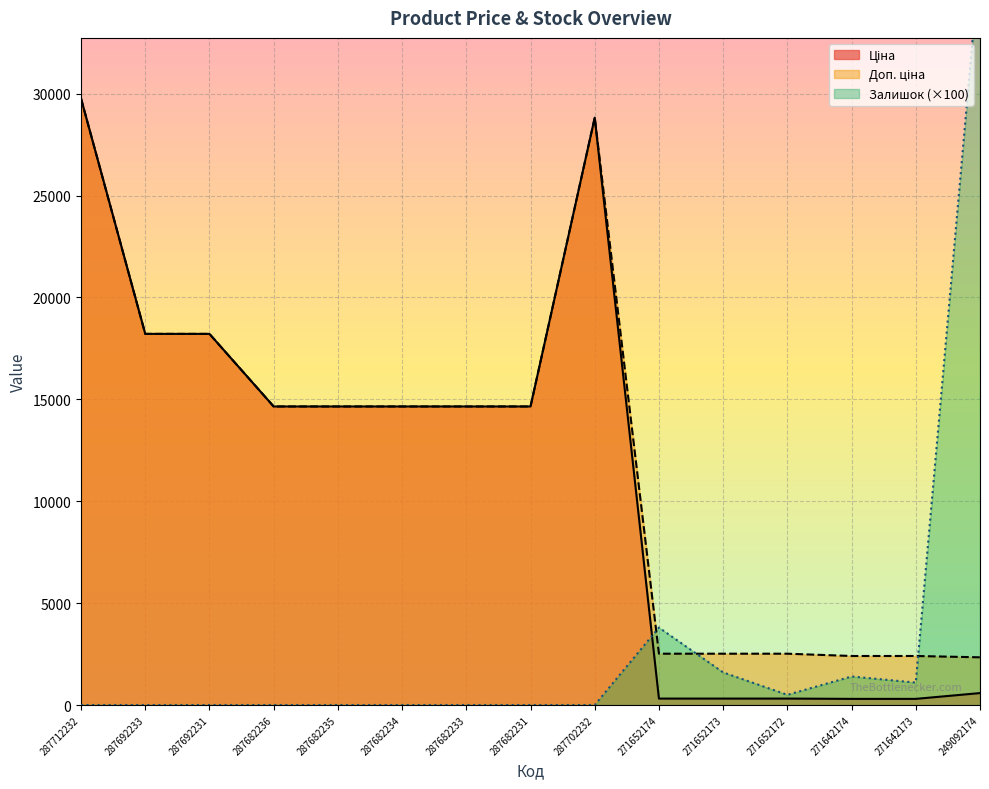

Where is Доп. ціна nearest to the value 16050?

287682236